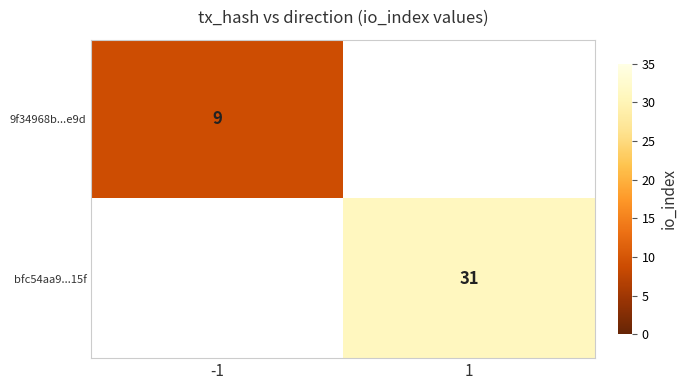

What is the minimum value shown in the chart?

9.0